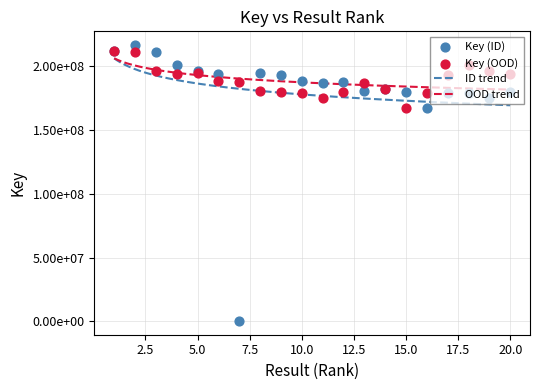

Which series has the largest total across all categories?

Key (OOD)